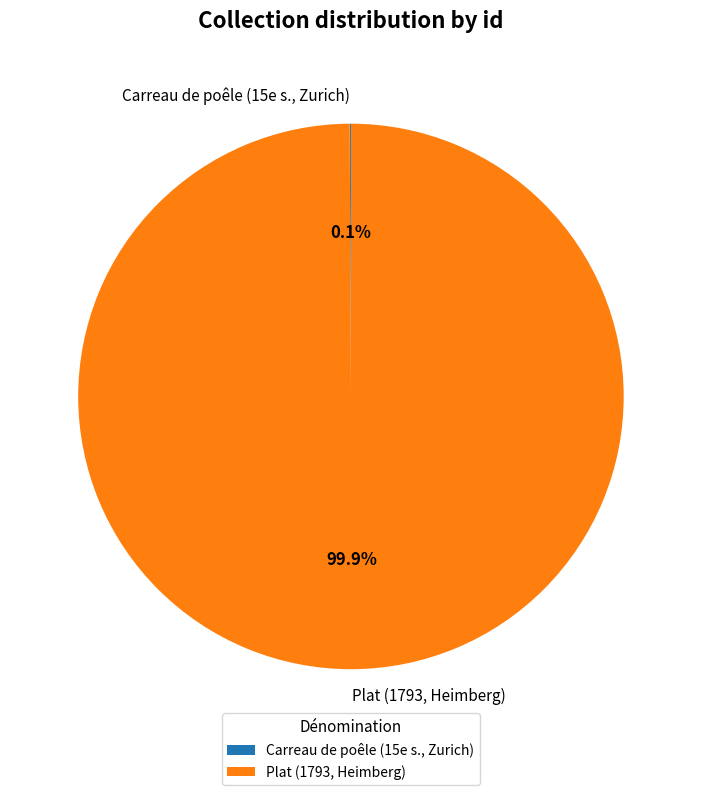

What percentage is the Plat (1793, Heimberg) slice, to the nearest percent?

100%